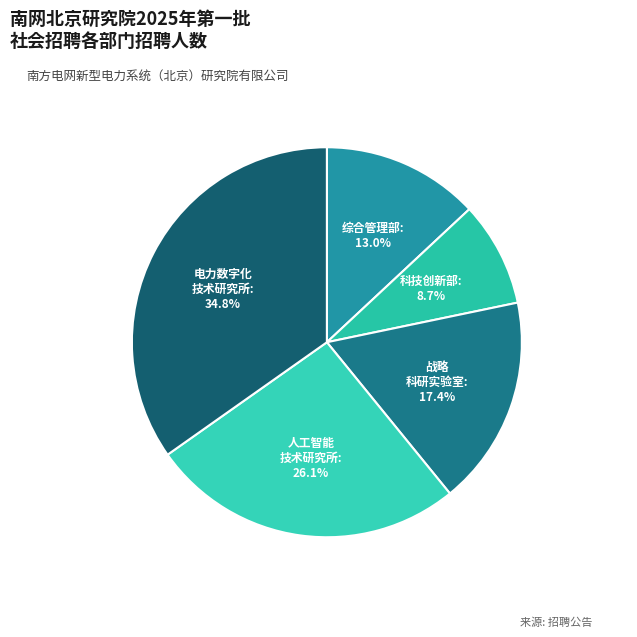

How many slices are in this pie chart?

5